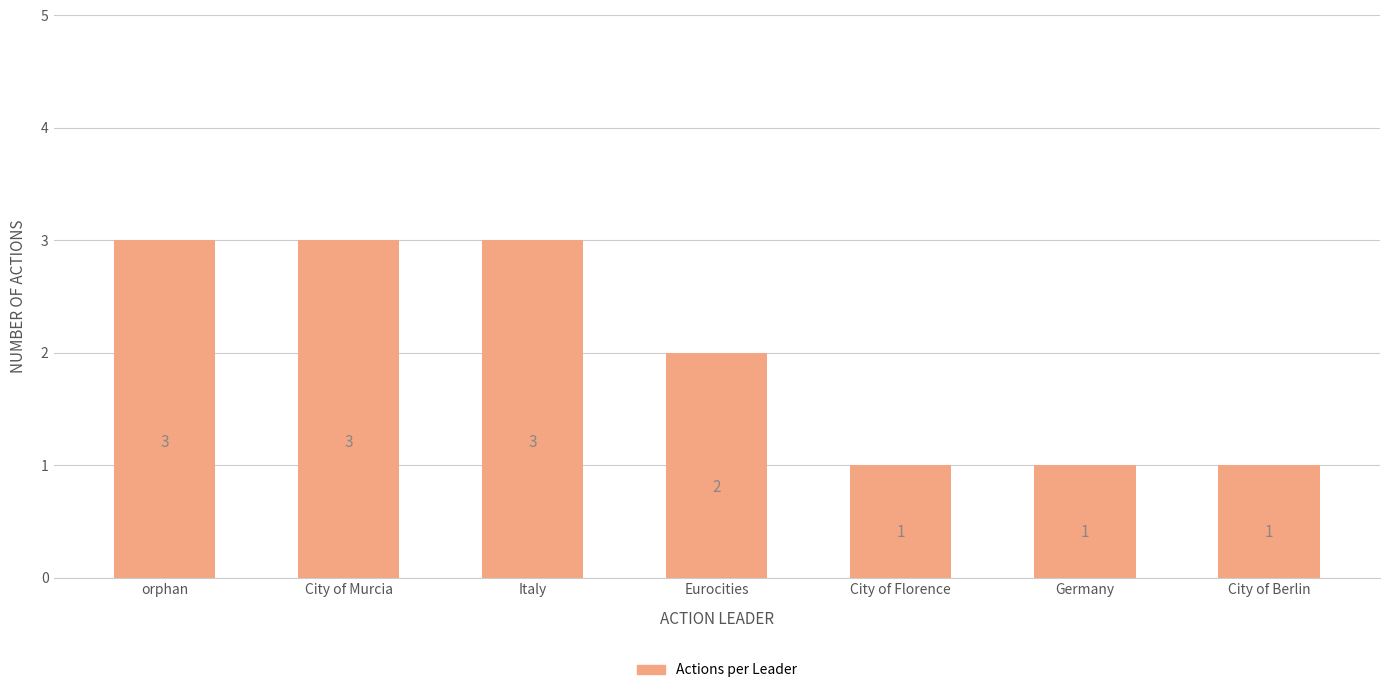

What is the smallest value displayed?

1